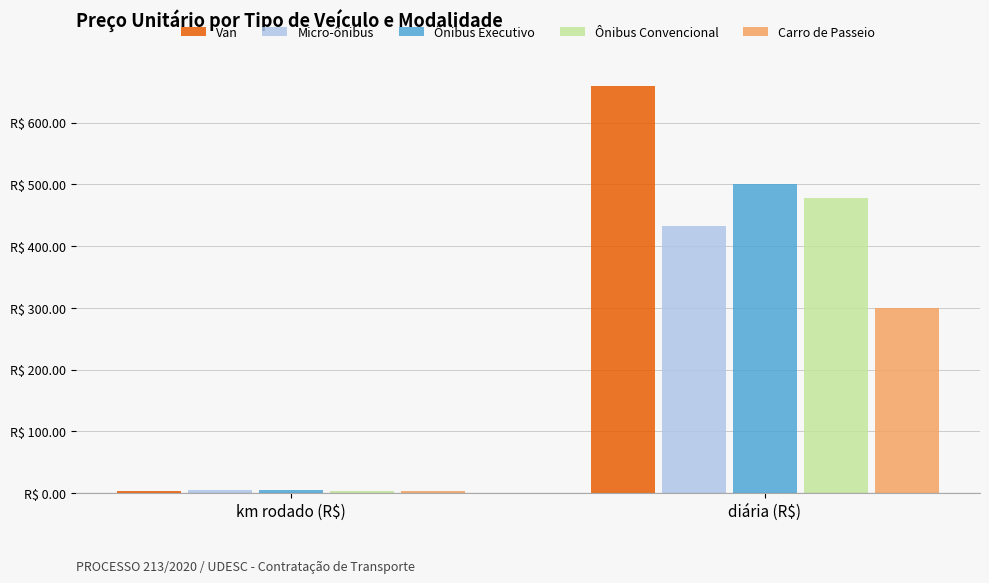

What is the label of the 2nd bar from the left?

diária (R$)